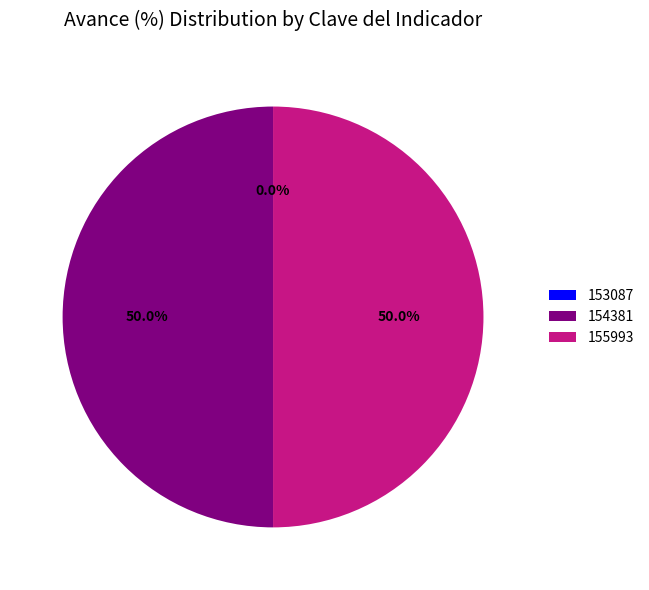

To the nearest percent, what percentage of the pie is 154381?

50%